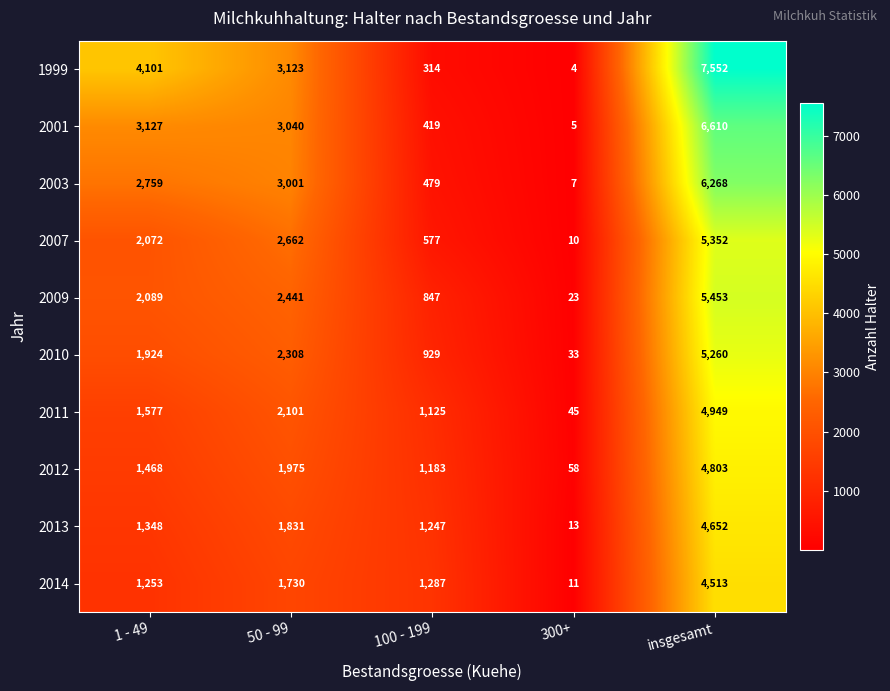

Which series changed the most between 100 - 199 and 300+?

2014